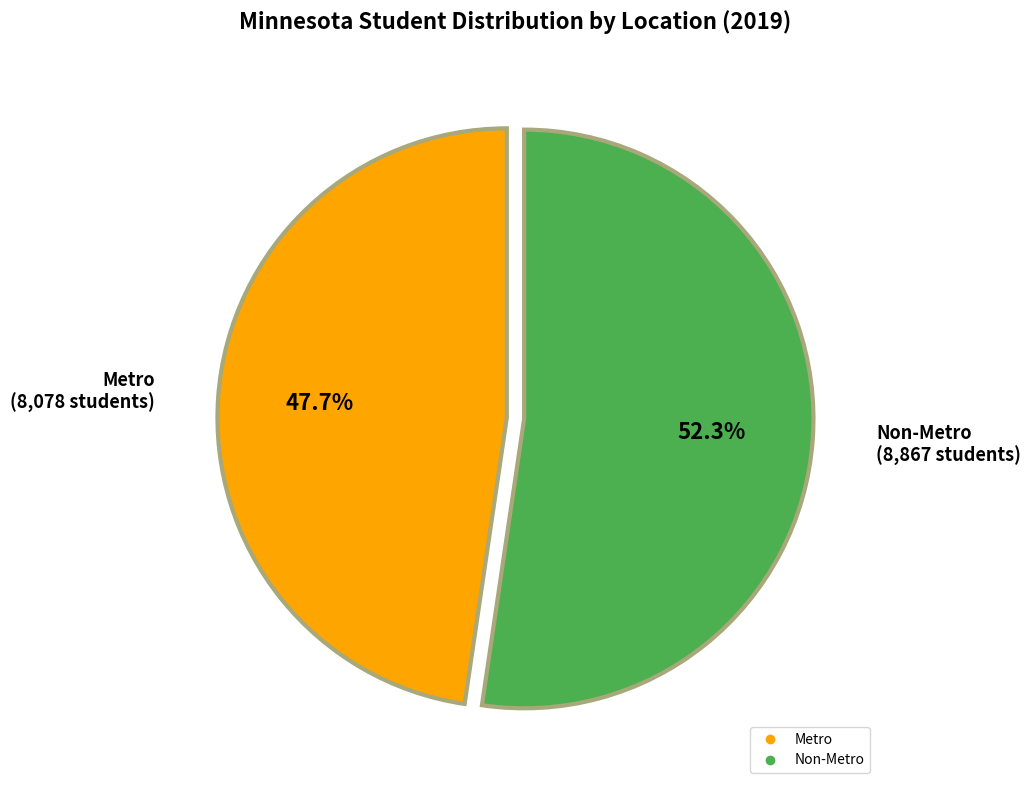

How many slices are in this pie chart?

2